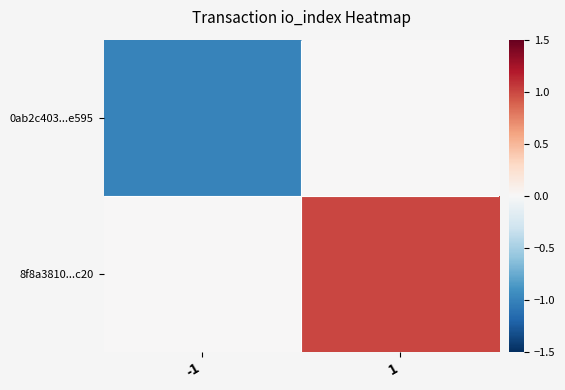

Which series has the largest total across all categories?

8f8a3810...c20